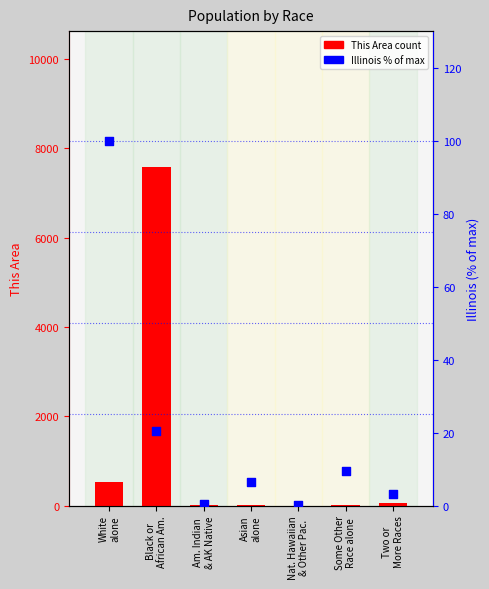

At which category is the sum across all series the highest?

Black or
African Am.